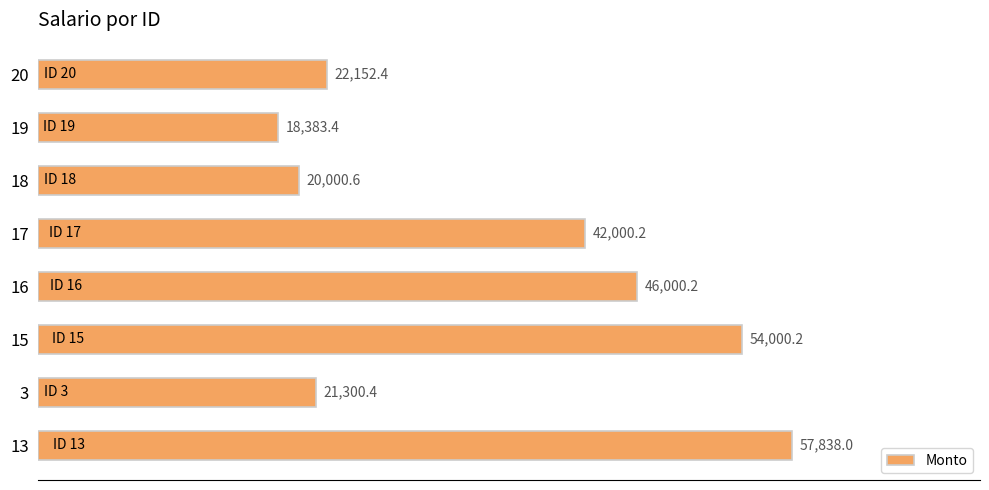

What is the approximate value at 19?

18383.4